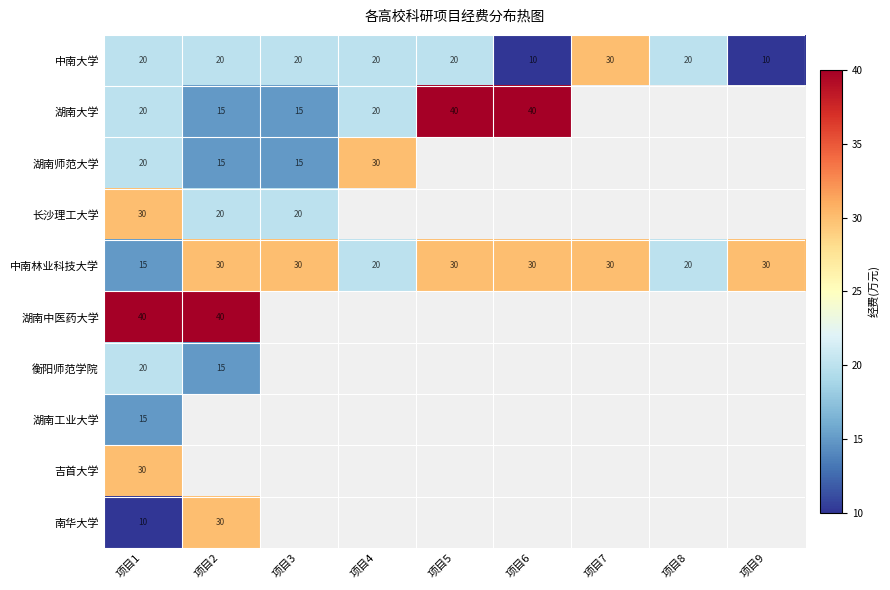

What is the total value across all series at 项目5?

90